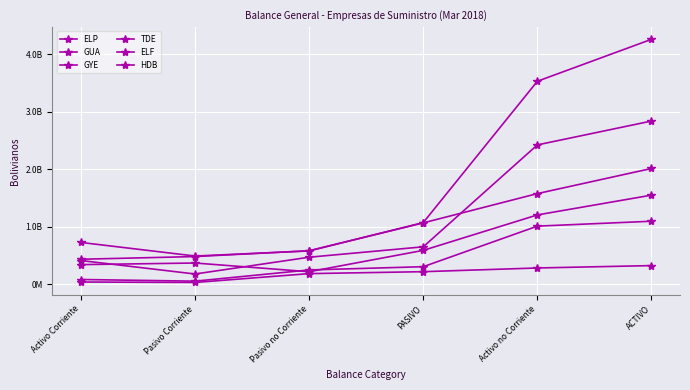

How many data points in TDE are above 1074459562?

3